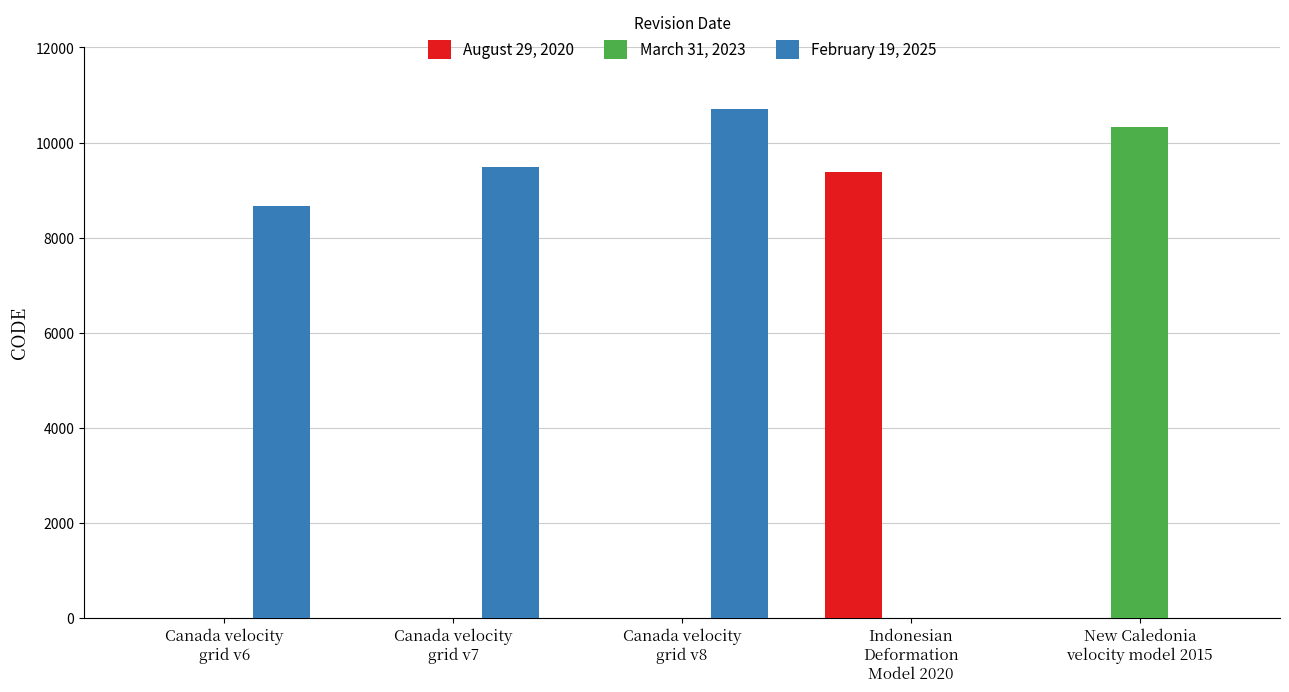

Reading left to right, extract all data points from this chart.

August 29, 2020: Canada velocity
grid v6=0	Canada velocity
grid v7=0	Canada velocity
grid v8=0	Indonesian
Deformation
Model 2020=9375	New Caledonia
velocity model 2015=0
March 31, 2023: Canada velocity
grid v6=0	Canada velocity
grid v7=0	Canada velocity
grid v8=0	Indonesian
Deformation
Model 2020=0	New Caledonia
velocity model 2015=10323
February 19, 2025: Canada velocity
grid v6=8676	Canada velocity
grid v7=9483	Canada velocity
grid v8=10707	Indonesian
Deformation
Model 2020=0	New Caledonia
velocity model 2015=0